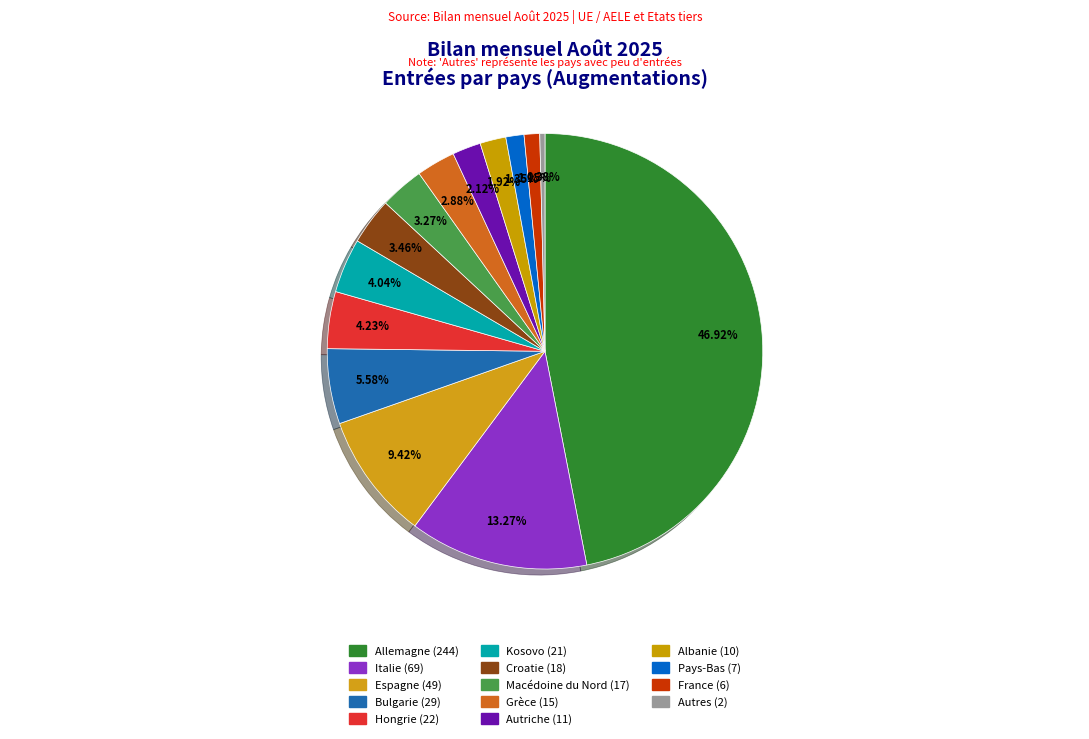

What is the change in value from Bulgarie to Croatie?

-11